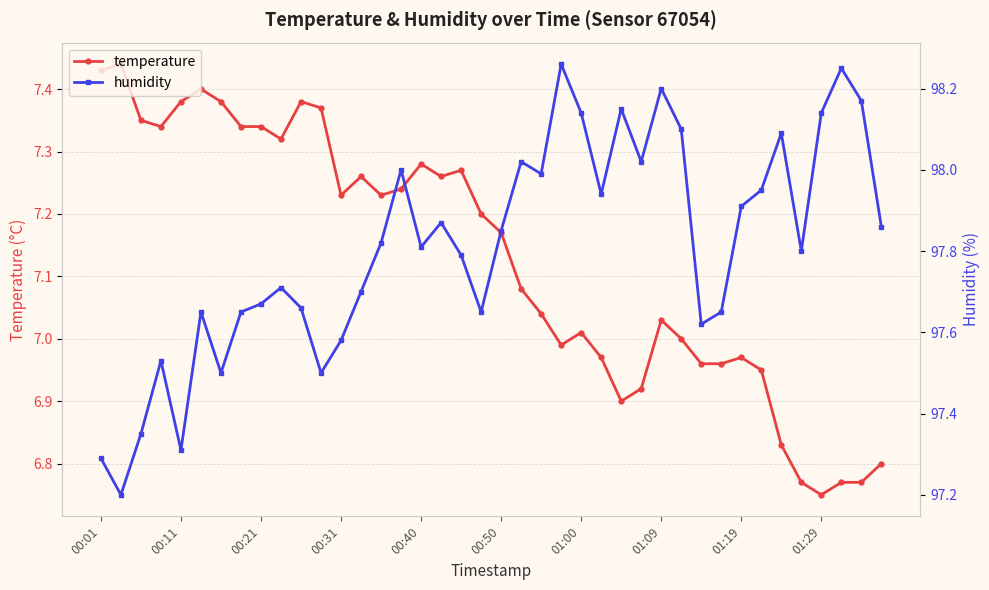

True or false: temperature and humidity intersect in this chart.

False